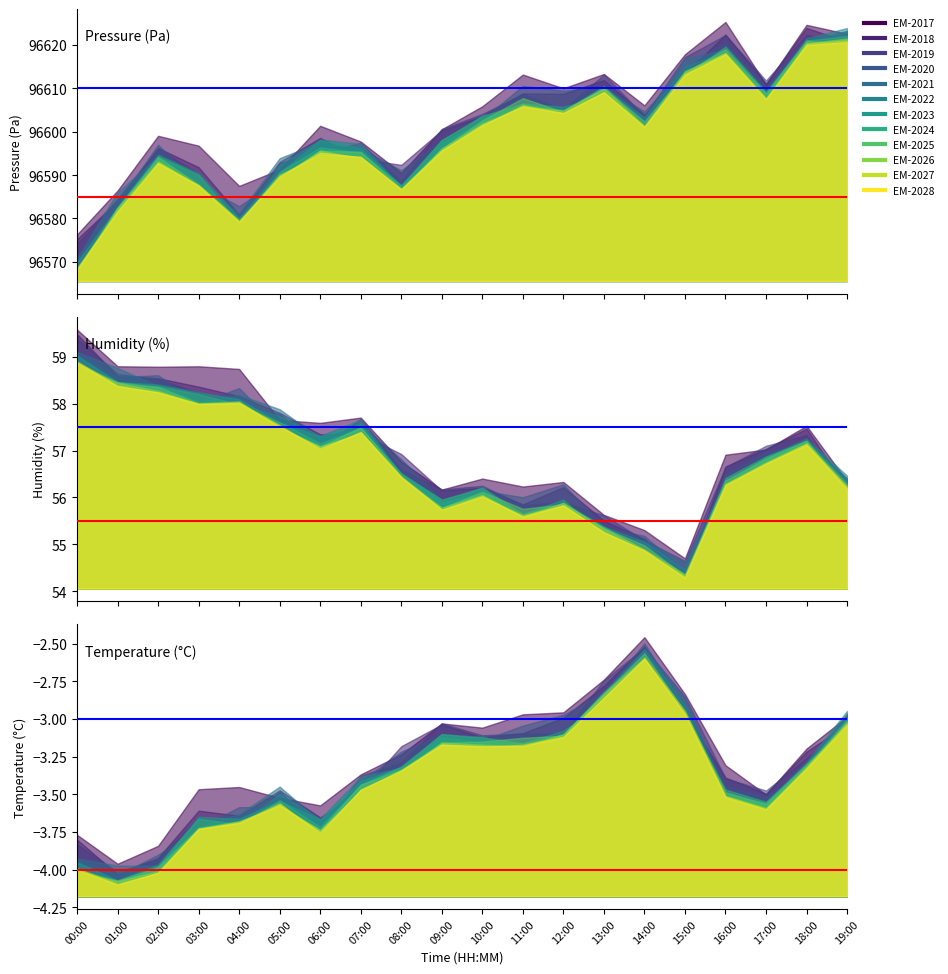

Rank the series by their maximum value, from lowest to highest.

temperature, humidity, pressure